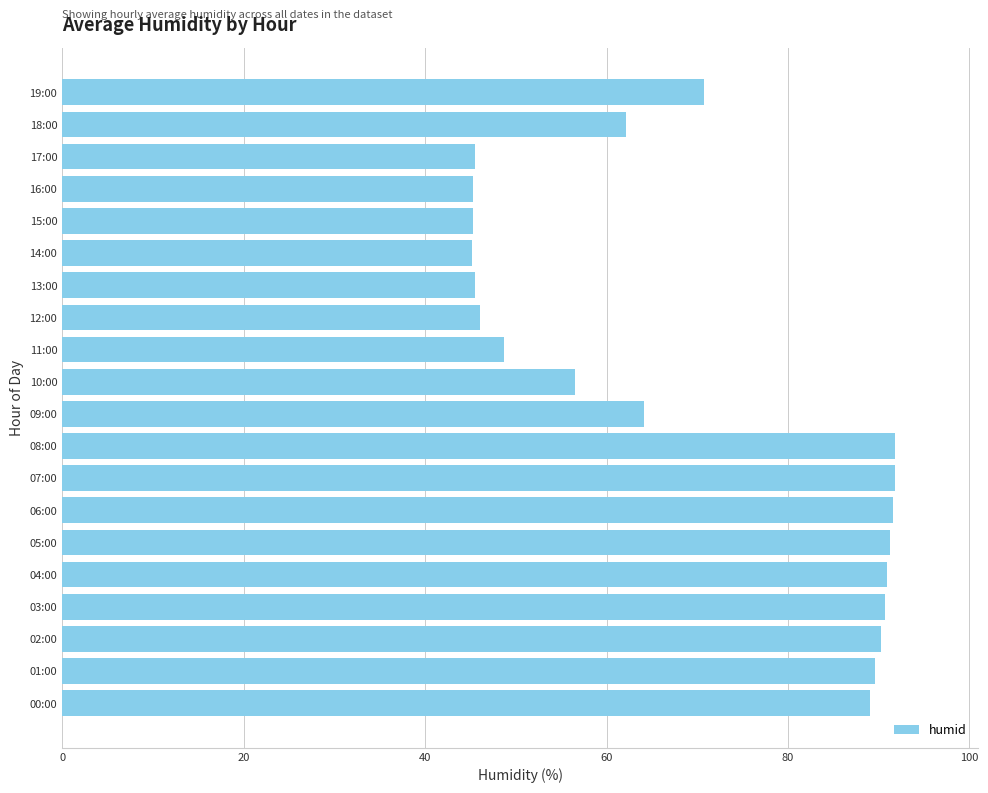

Is it true that the value at 15:00 is 45.3?

True